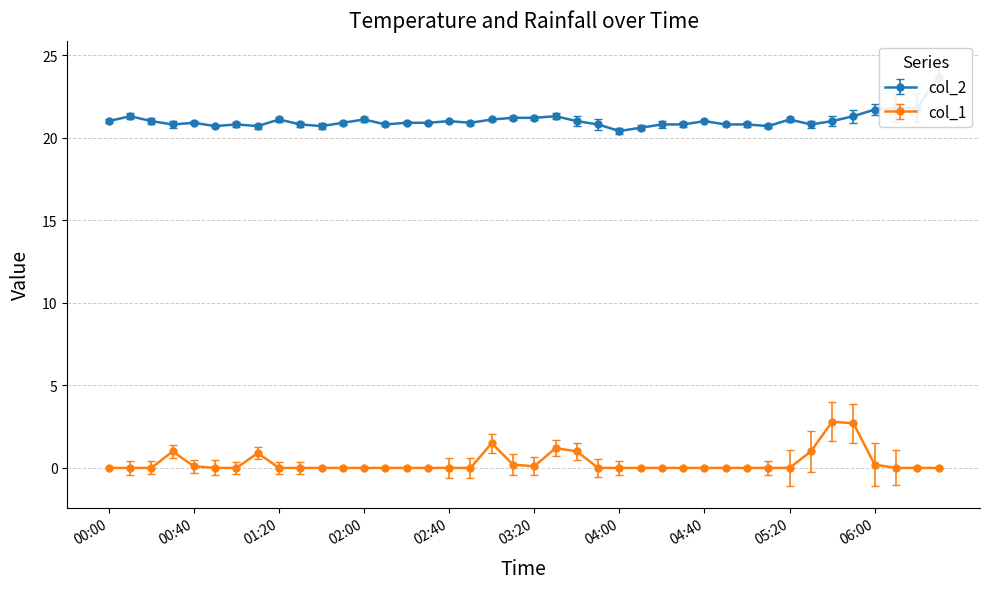

The value of col_1 at 03:00 is 0.9. True or false?

False